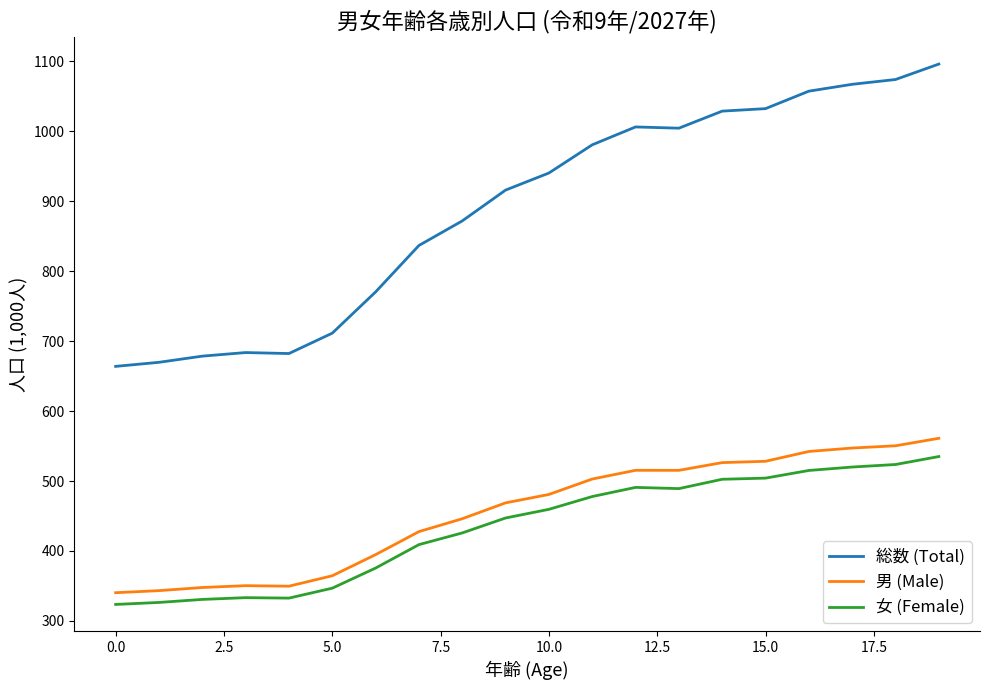

True or false: 総数 (Total) and 女 (Female) cross at least once.

False